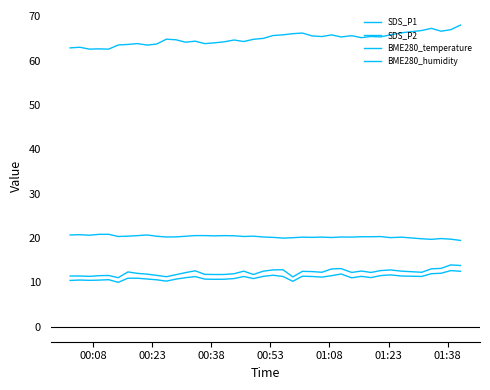

Is this an area chart (filled region under the line)?

No